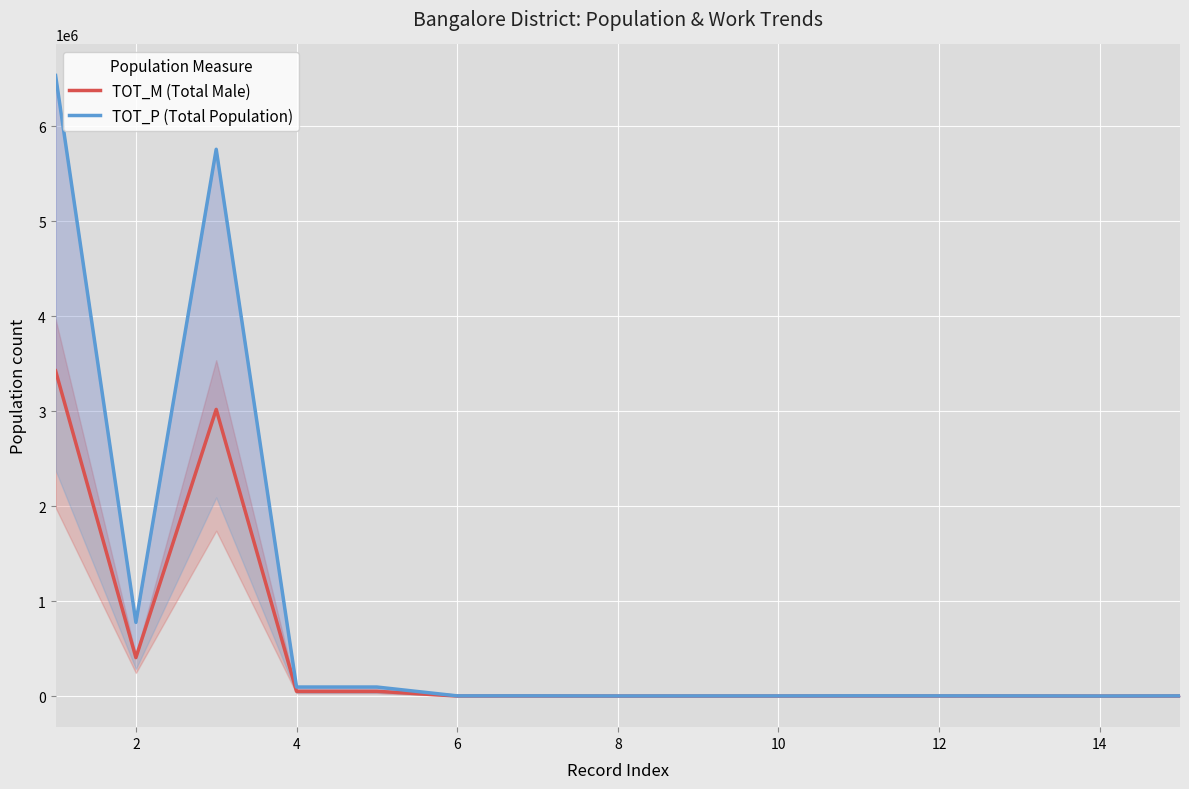

The TOT_M (Total Male) series shows 980 at 6. True or false?

False